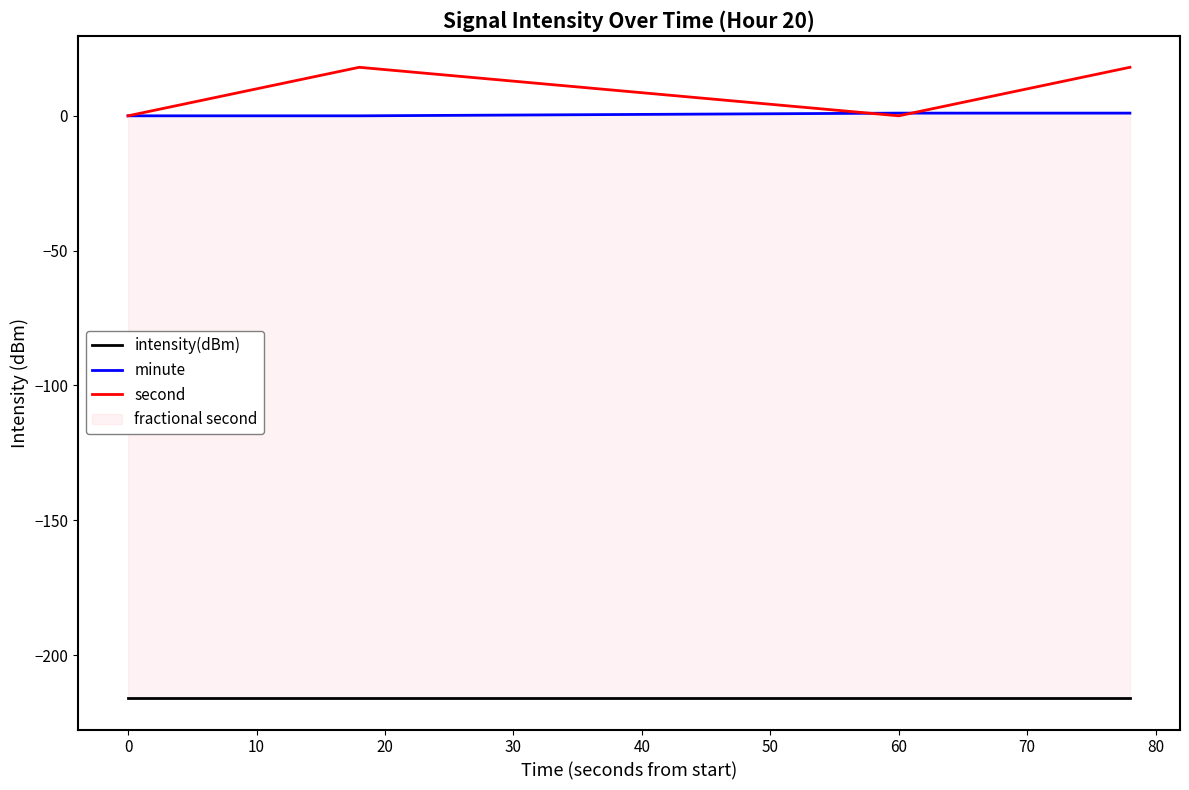

What is the maximum value for second?

18